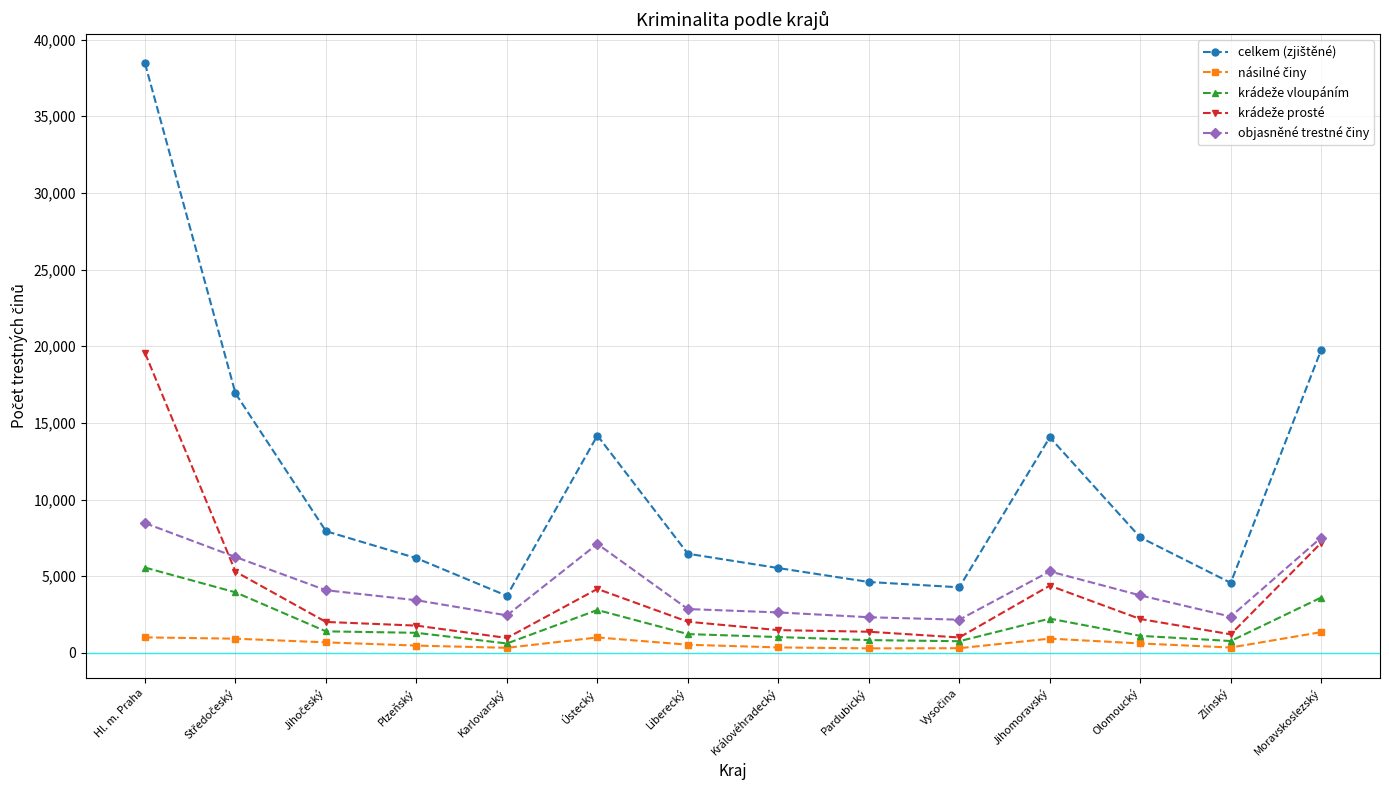

Which label corresponds to the largest value in the chart?

Hl. m. Praha